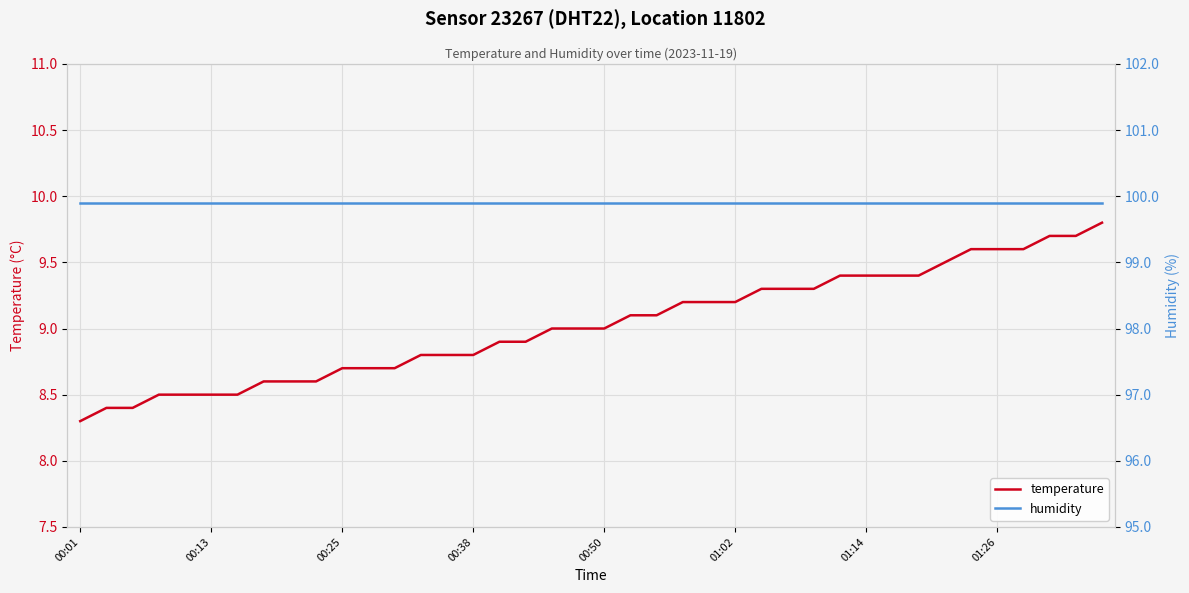

What is the maximum value for temperature?

9.8